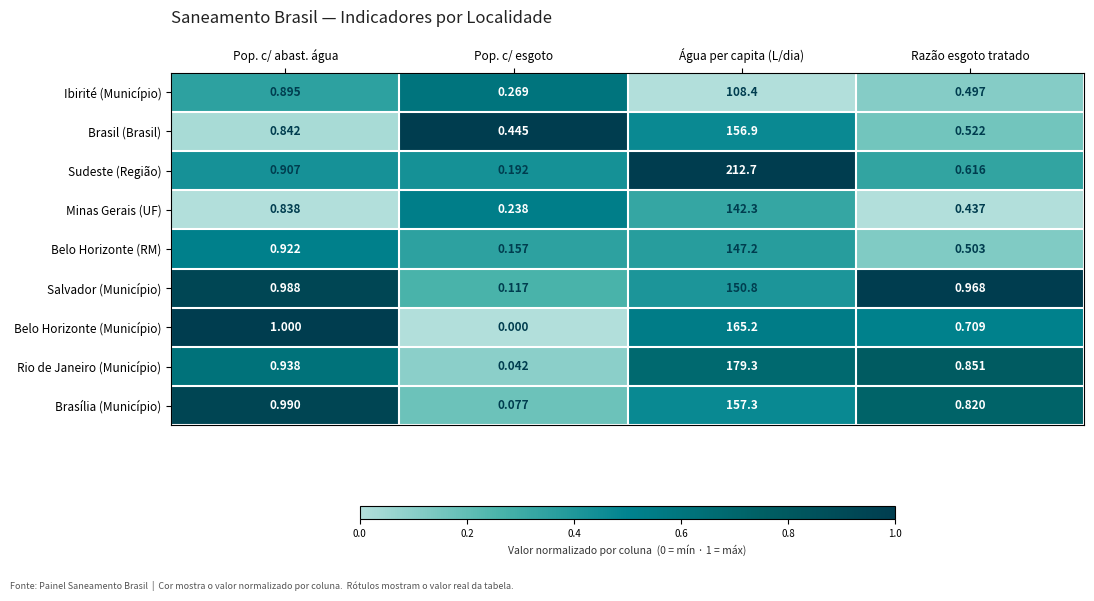

At Pop. c/ esgoto, list the series in order from smallest to largest.

Belo Horizonte (Município), Rio de Janeiro (Município), Brasília (Município), Salvador (Município), Belo Horizonte (RM), Sudeste (Região), Minas Gerais (UF), Ibirité (Município), Brasil (Brasil)